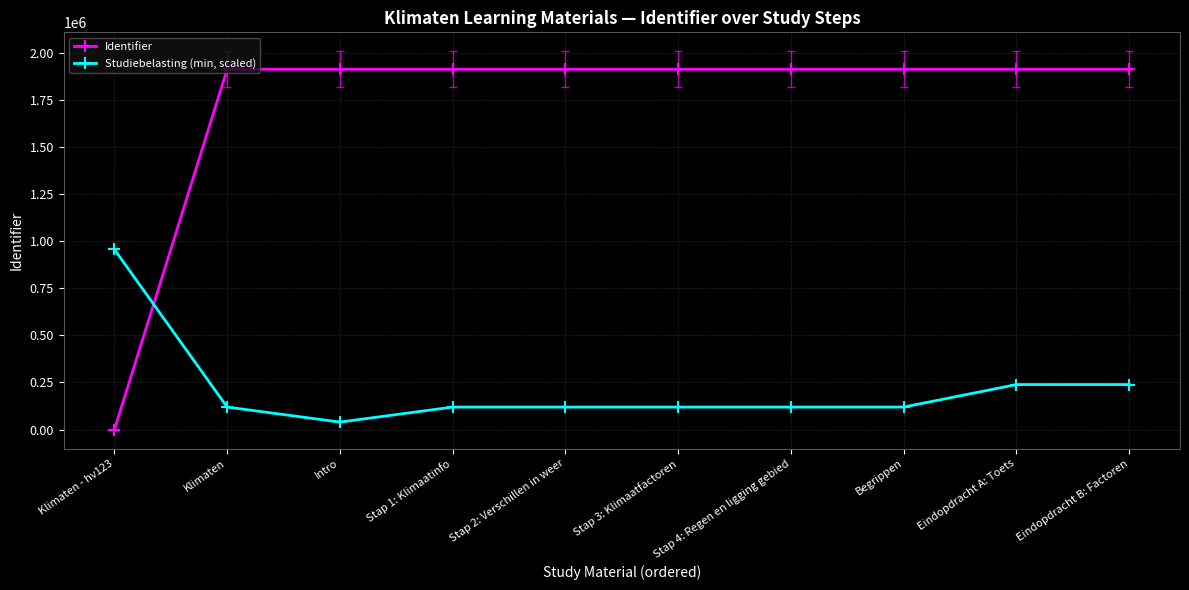

Which series has the widest spread of values?

Identifier